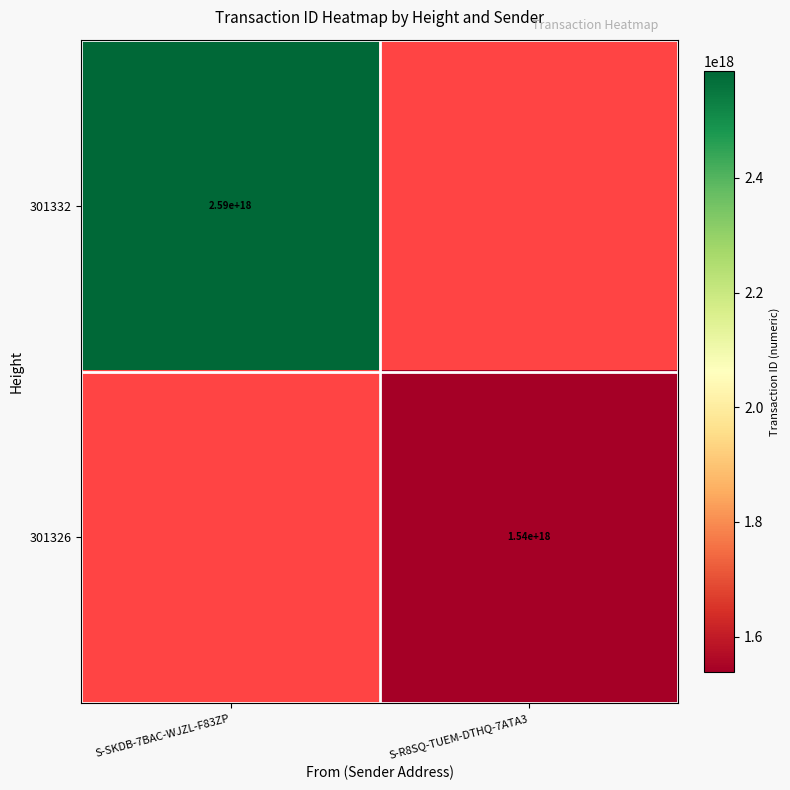

Is the value of 301332 at S-SKDB-7BAC-WJZL-F83ZP greater than the value of 301326 at S-R8SQ-TUEM-DTHQ-7ATA3?

Yes